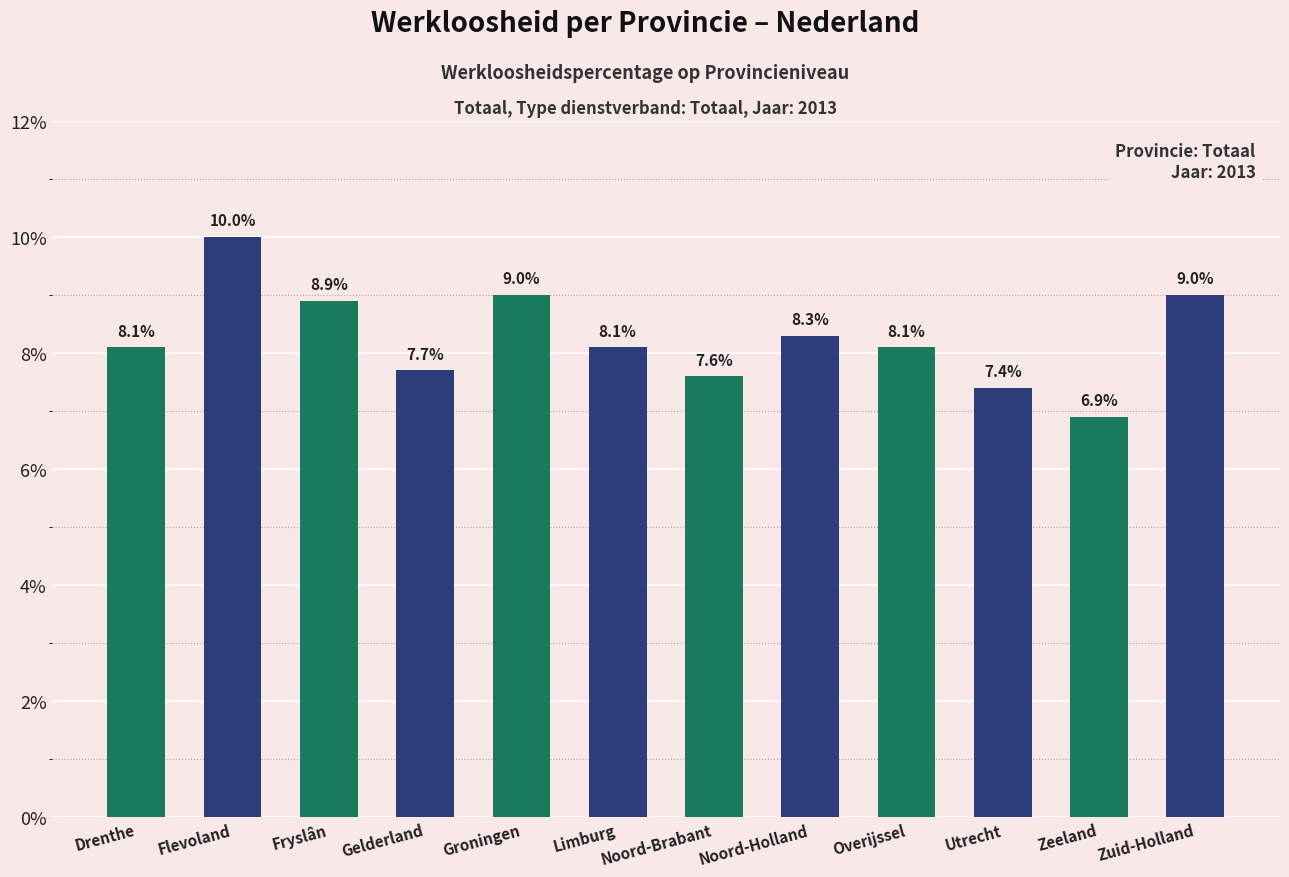

What is the sum of the values at Flevoland and Fryslân?

18.9